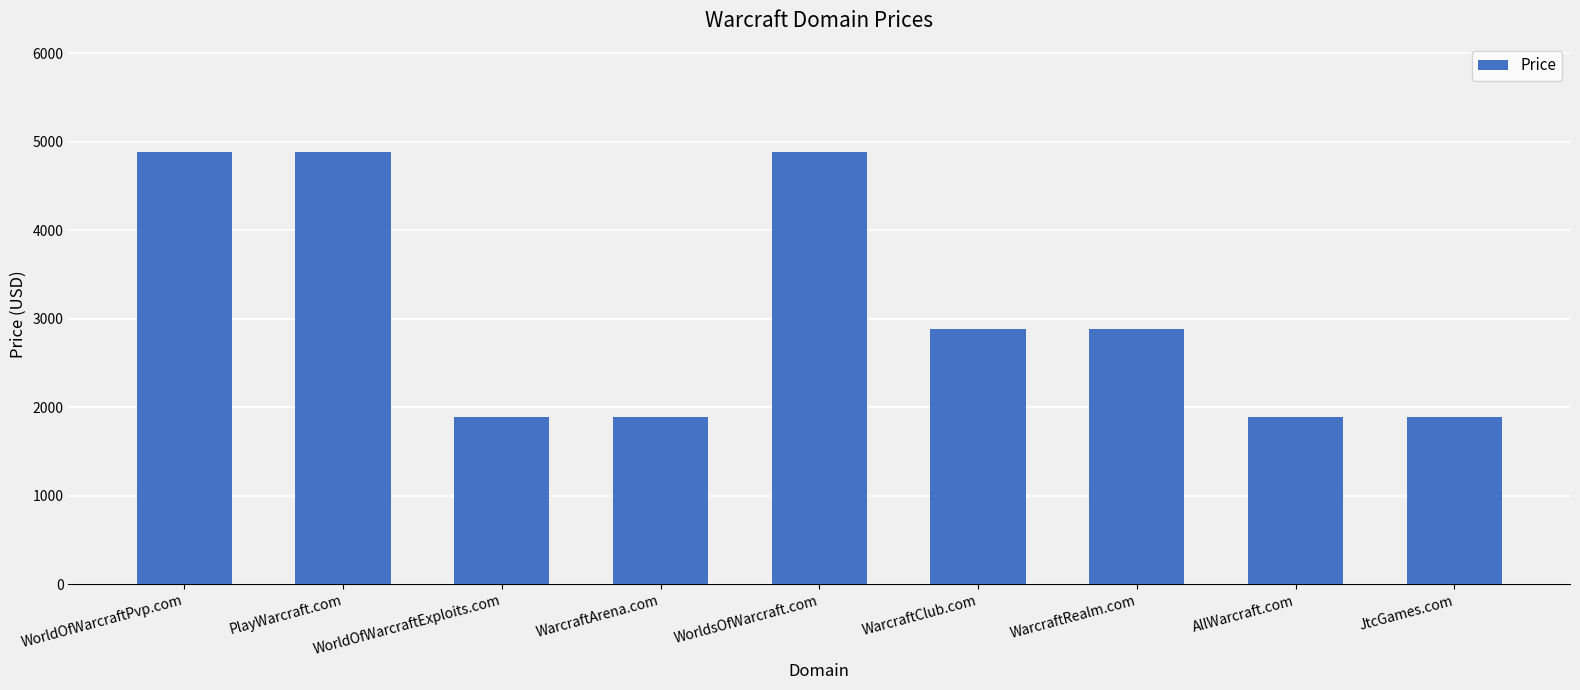

What is the average value?

3110